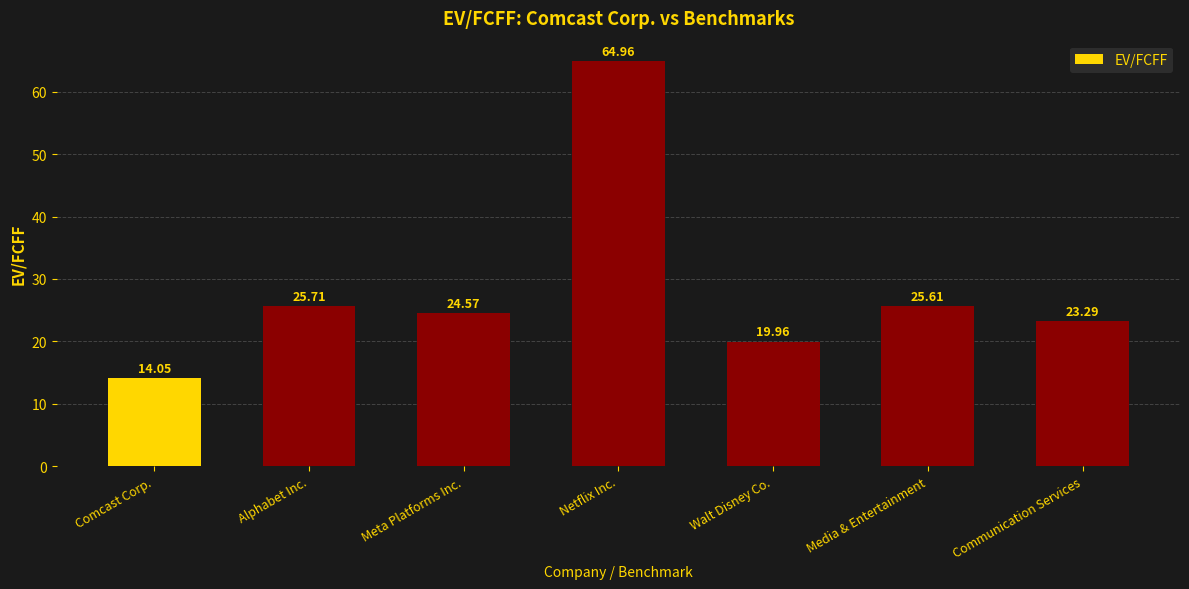

What is the greatest value displayed?

65.0